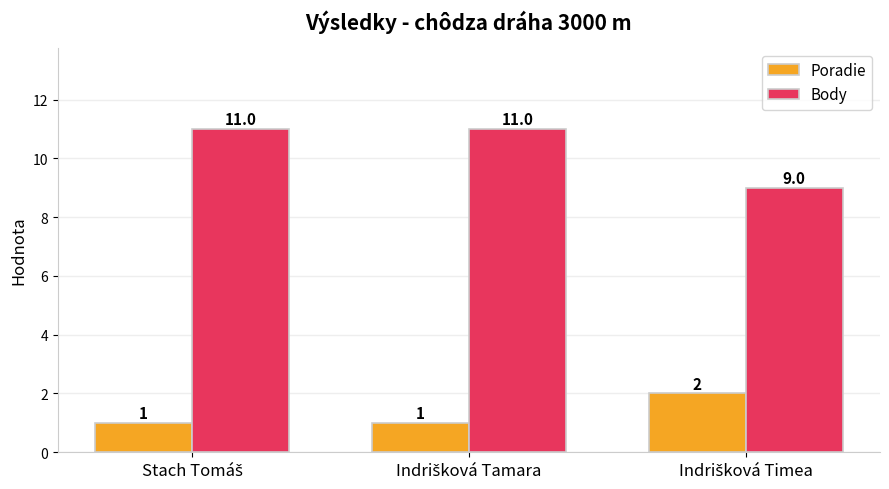

What is the greatest value displayed?

11